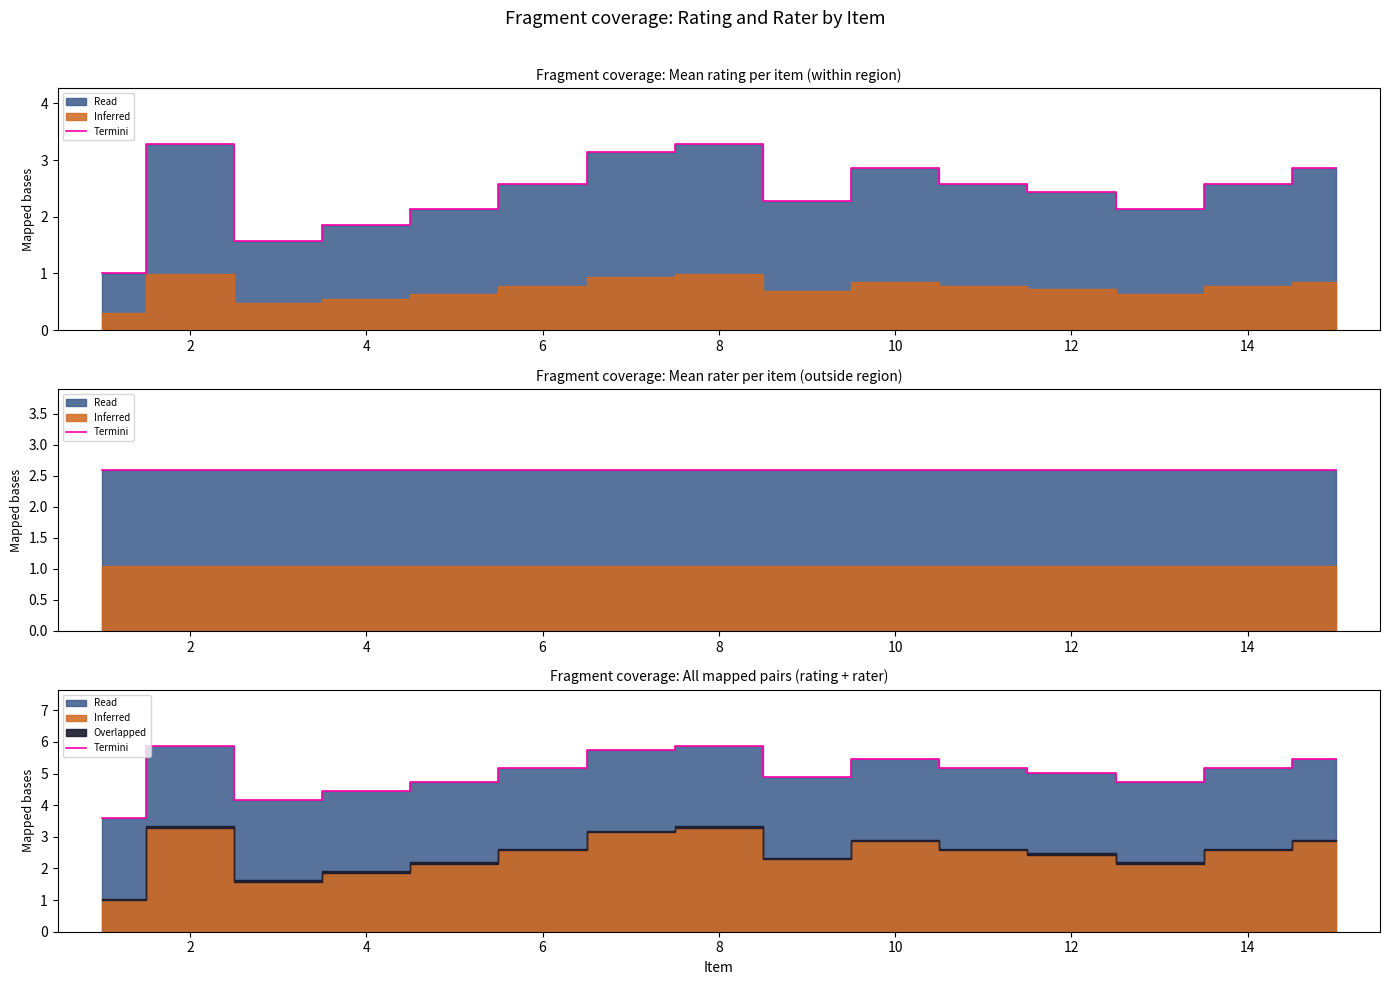

What is the sum of the values at 16 and 9?

10.3